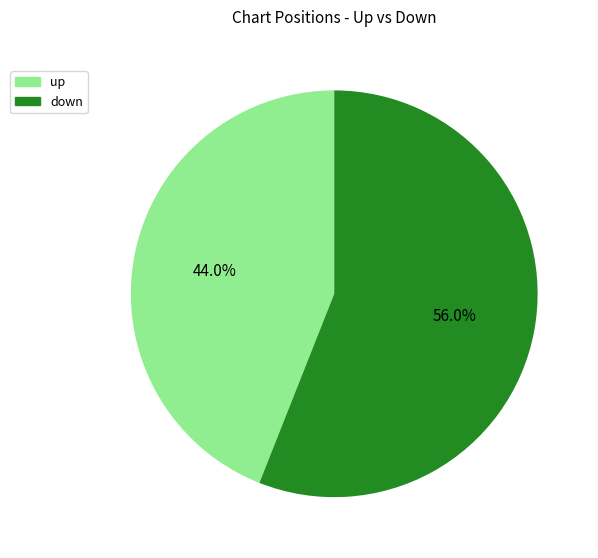

Count the number of slices in the pie.

2